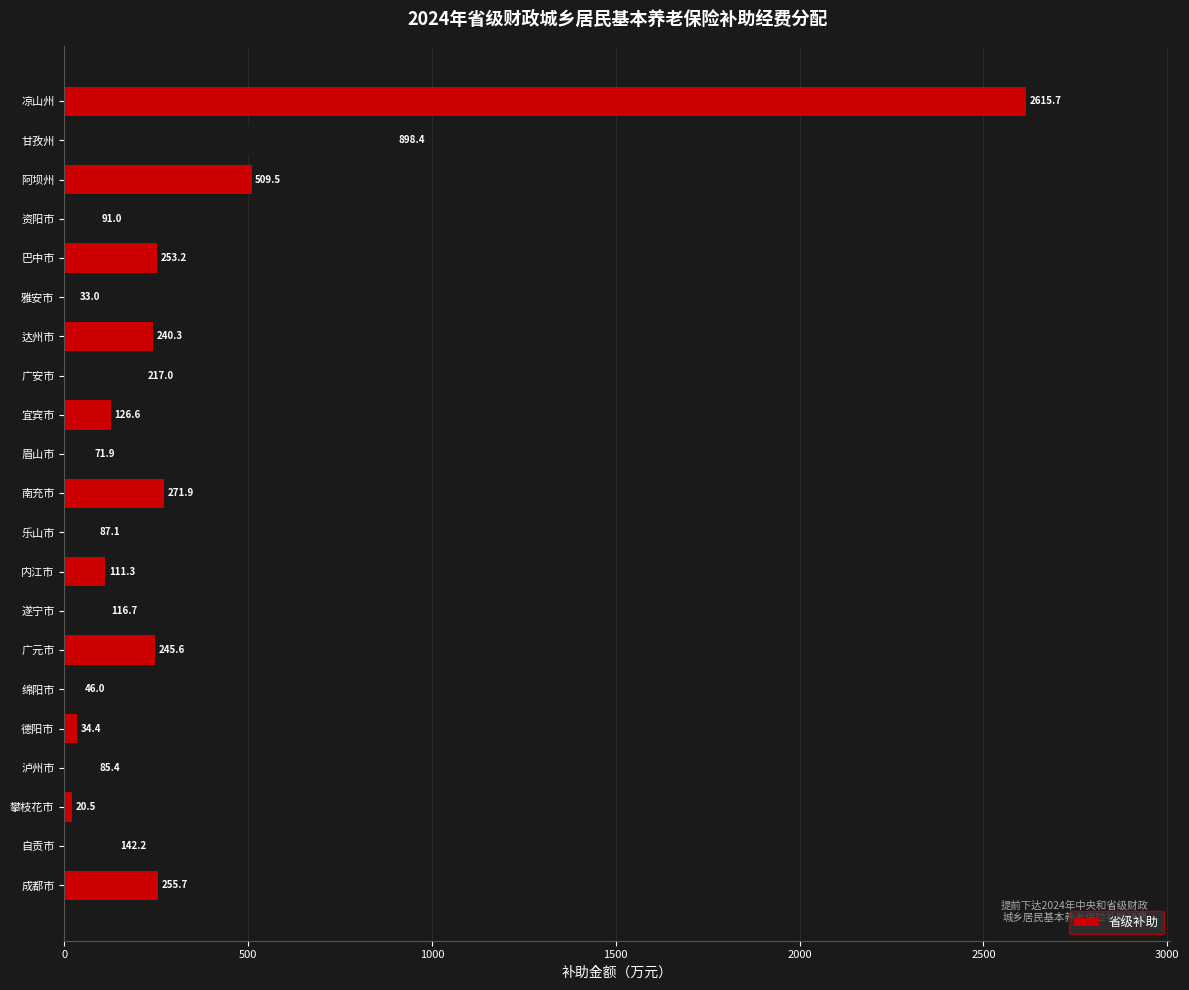

Reading top to bottom, extract all data points from this chart.

凉山州=2615.7	甘孜州=898.4	阿坝州=509.5	资阳市=91.0	巴中市=253.2	雅安市=33.0	达州市=240.3	广安市=217.0	宜宾市=126.6	眉山市=71.9	南充市=271.9	乐山市=87.1	内江市=111.3	遂宁市=116.7	广元市=245.6	绵阳市=46.0	德阳市=34.4	泸州市=85.4	攀枝花市=20.5	自贡市=142.2	成都市=255.7